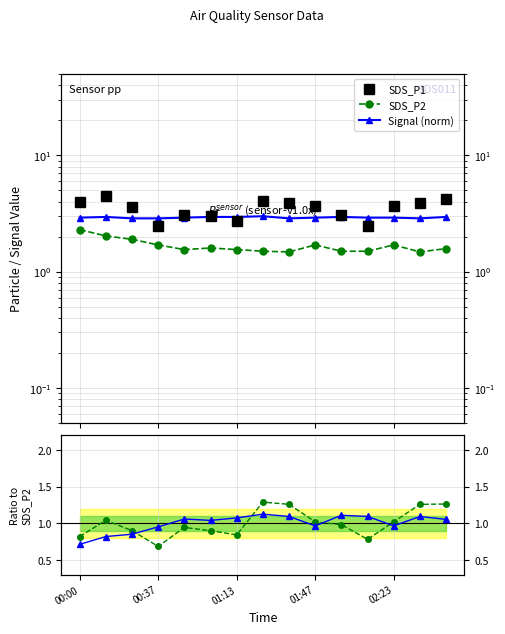

Count the number of categories in the chart.

15